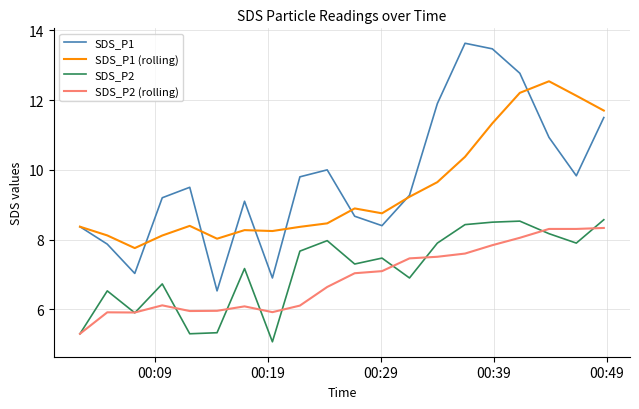

What is the maximum value for SDS_P2?

8.6